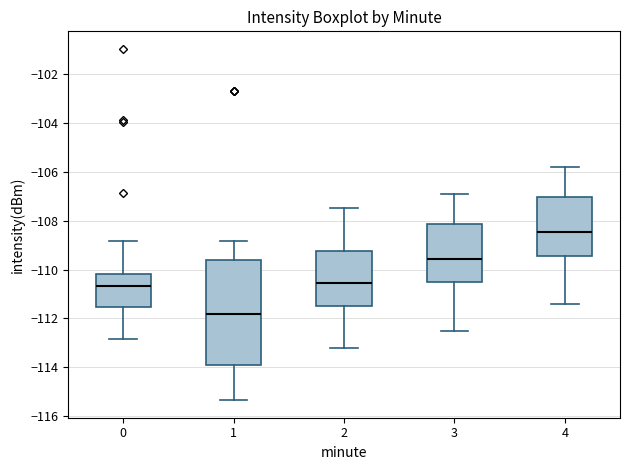

Reading left to right, transcribe this box plot: for each box, give where its median line is, the range the box spans, and where its two whiskers end, as read against the y-axis. The values are not printed on the chart, so give them approximately, as read against the axis.

0: median -110.6, box -111.6 to -110.2, whiskers -112.8 to -108.8
1: median -111.8, box -114.0 to -109.6, whiskers -115.4 to -108.8
2: median -110.6, box -111.4 to -109.2, whiskers -113.2 to -107.4
3: median -109.6, box -110.6 to -108.2, whiskers -112.4 to -106.8
4: median -108.4, box -109.4 to -107.0, whiskers -111.4 to -105.8